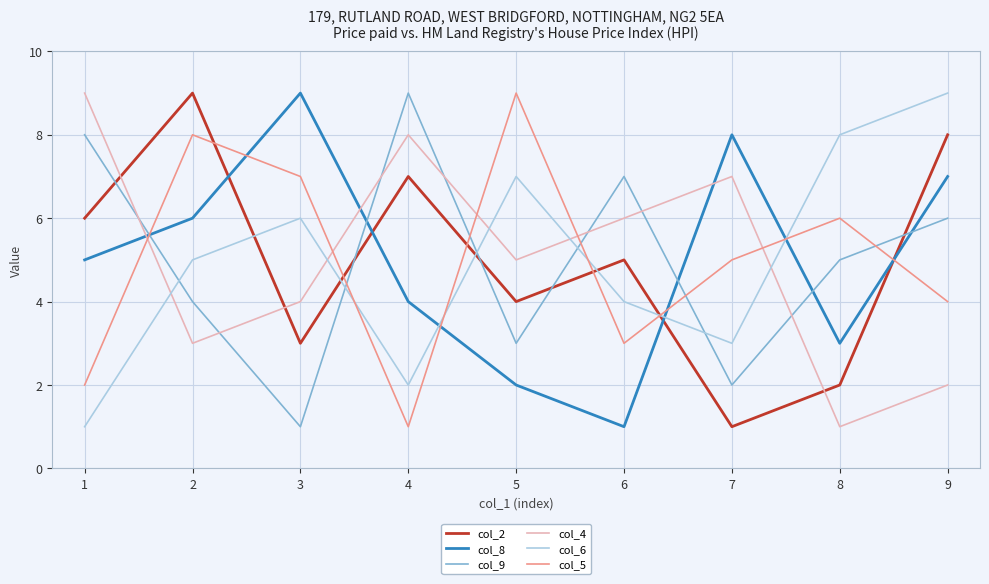

How many col_6 values are between 3 and 7?

5